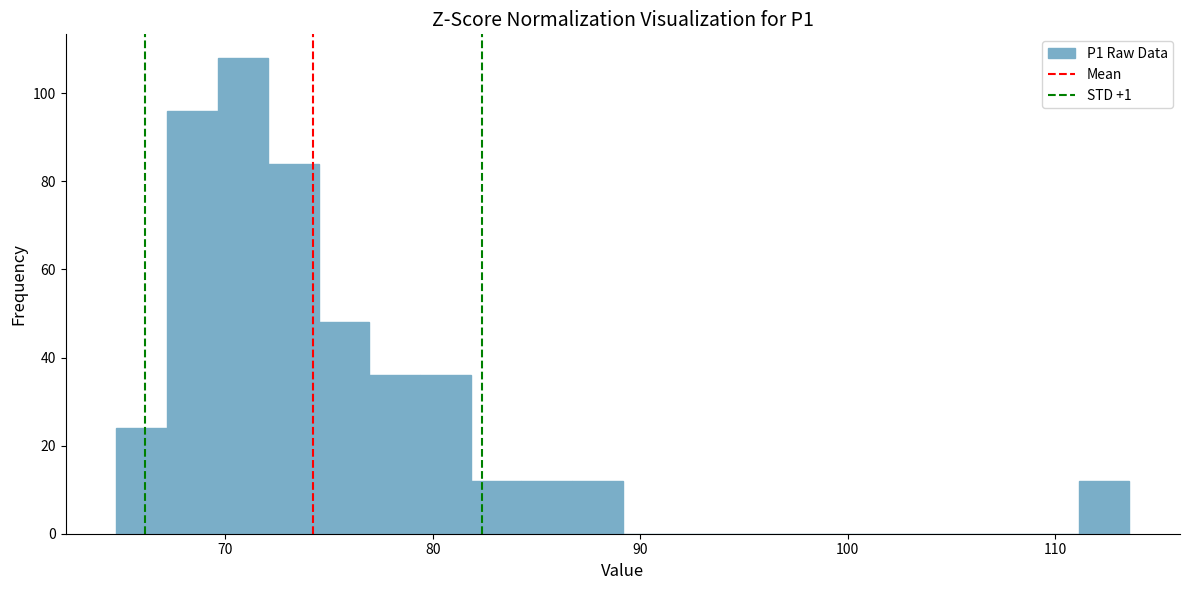

Read against the x-axis, roughly where is the centre of the tallest bar?

71